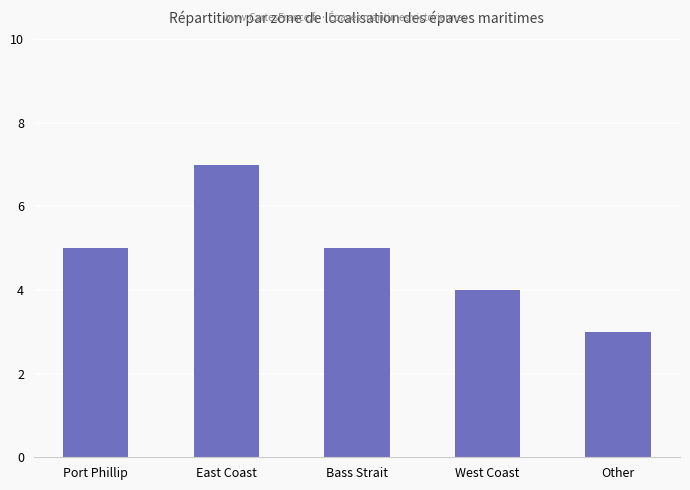

Which category has the lowest value across all series?

Other